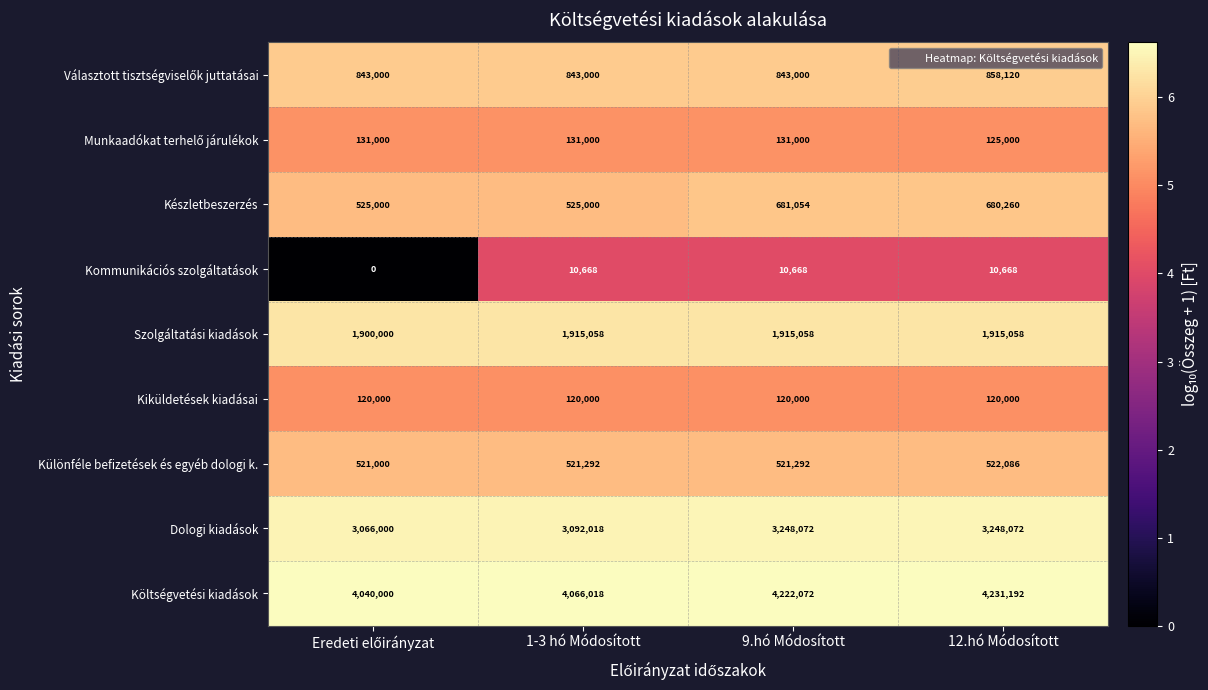

How many Dologi kiadások values are between 3092018 and 3248072?

3